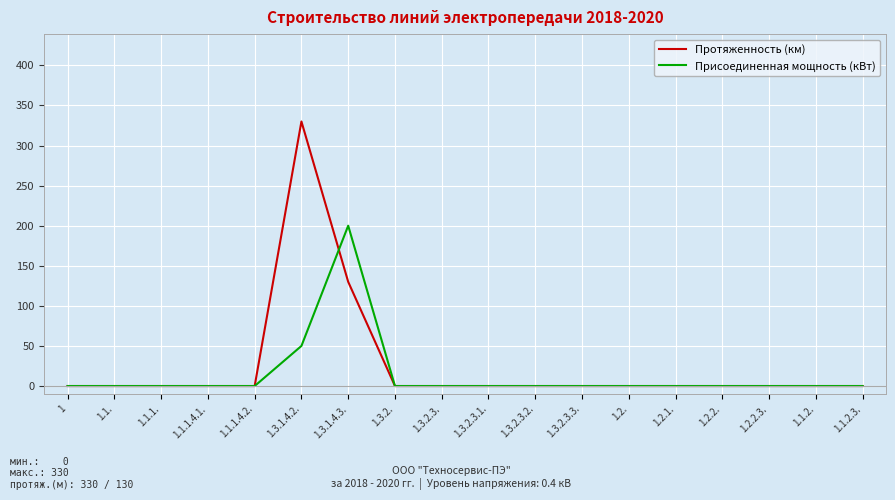

What is the highest value of the Присоединенная мощность (кВт) series?

200